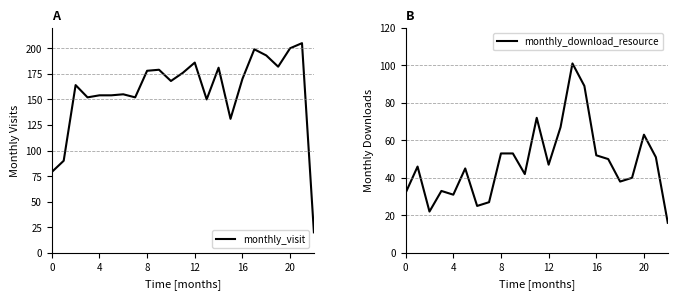

Rank the series by their maximum value, from lowest to highest.

monthly_download_resource, monthly_visit